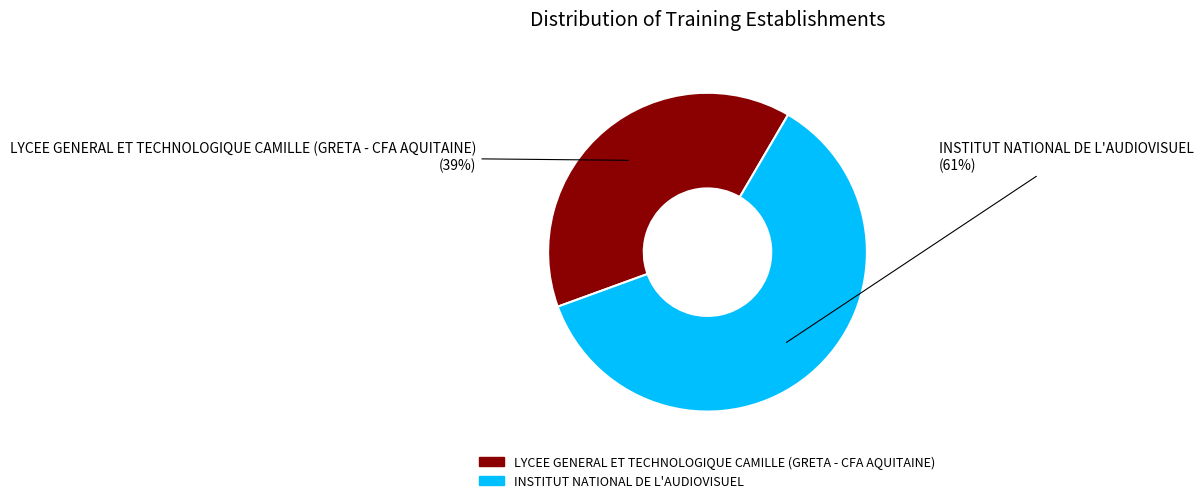

True or false: LYCEE GENERAL ET TECHNOLOGIQUE CAMILLE (GRETA - CFA AQUITAINE) accounts for 39% of the total.

True